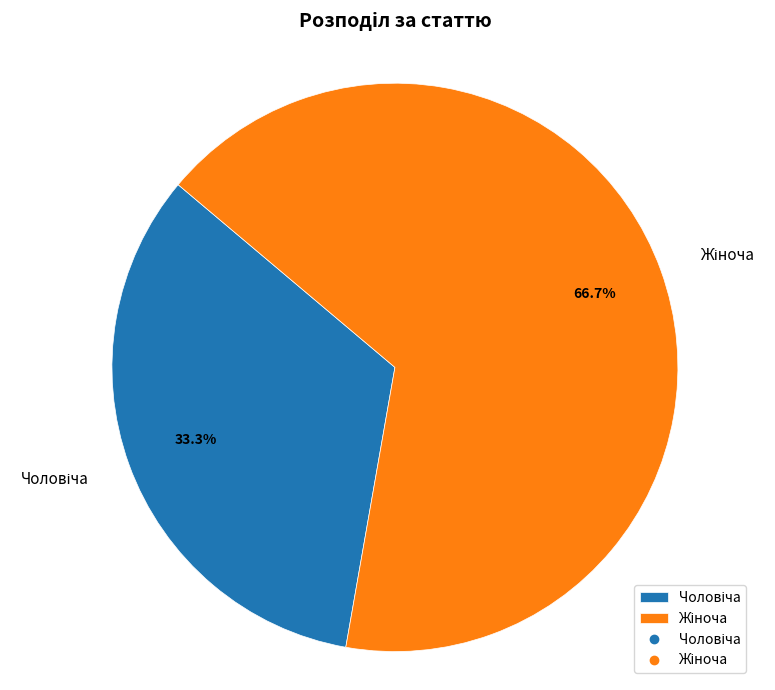

Does any single category account for the majority?

Yes